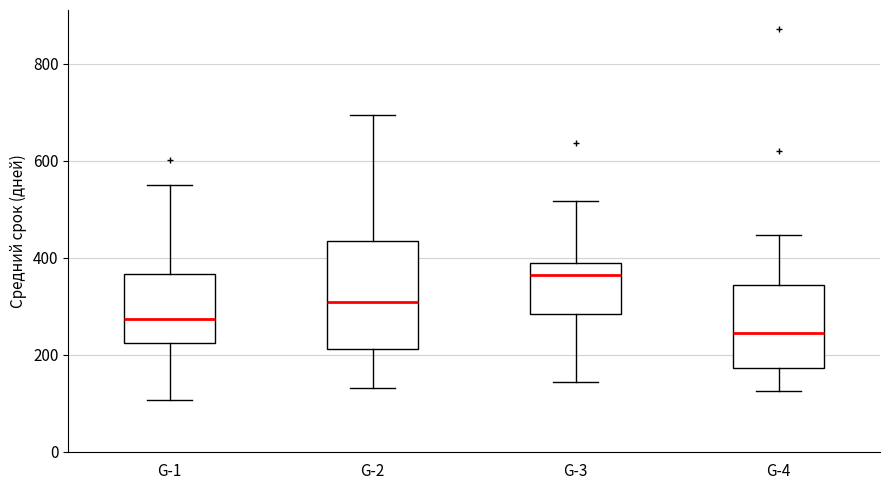

Which box has the lowest median line?

G-4